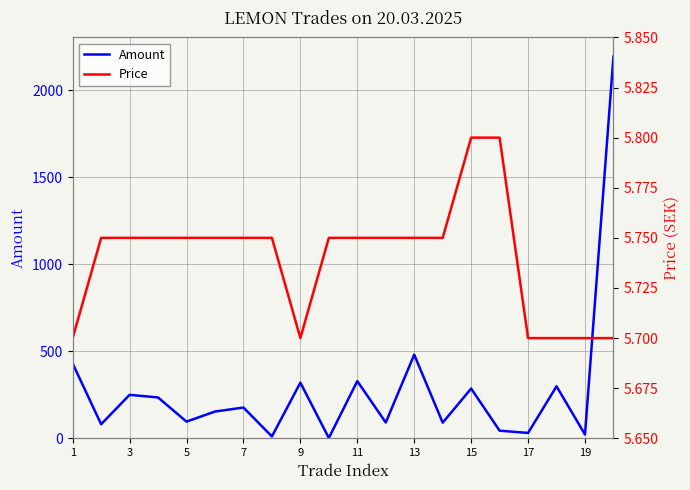

What is the highest value of the Amount series?

2195